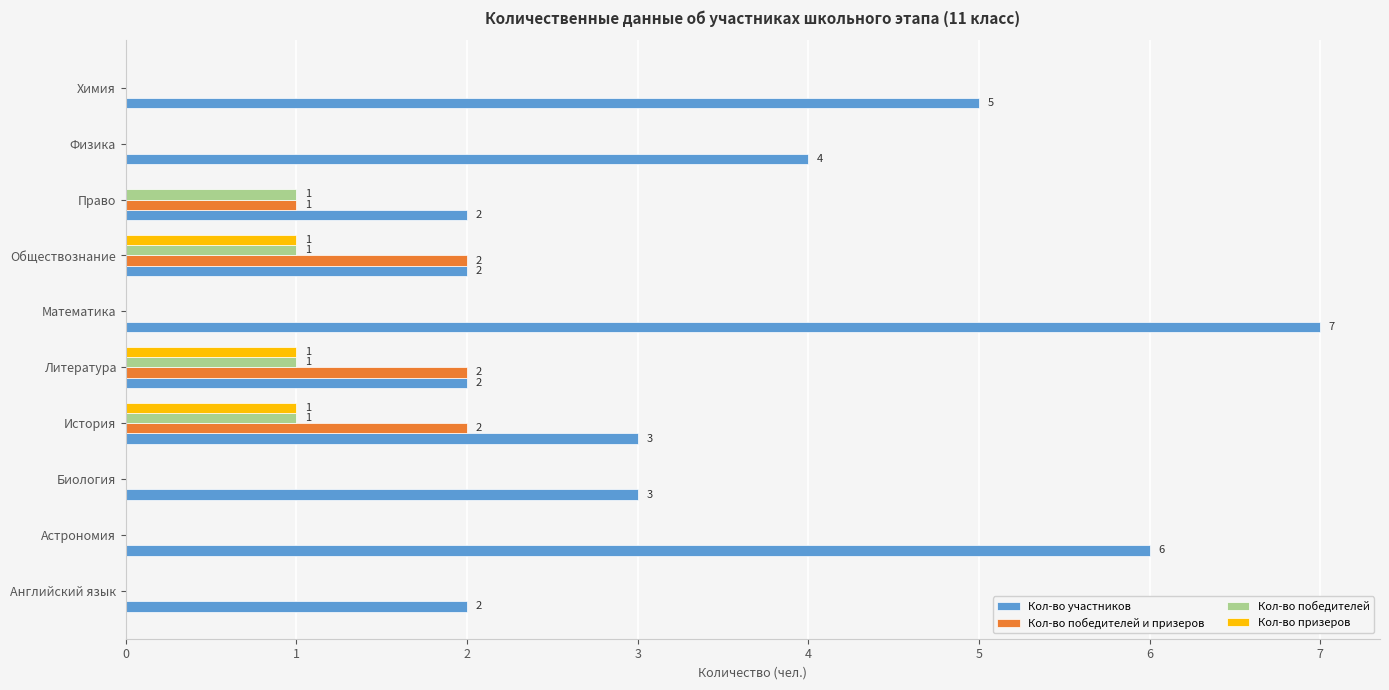

At which label is Кол-во участников closest to 4?

Физика